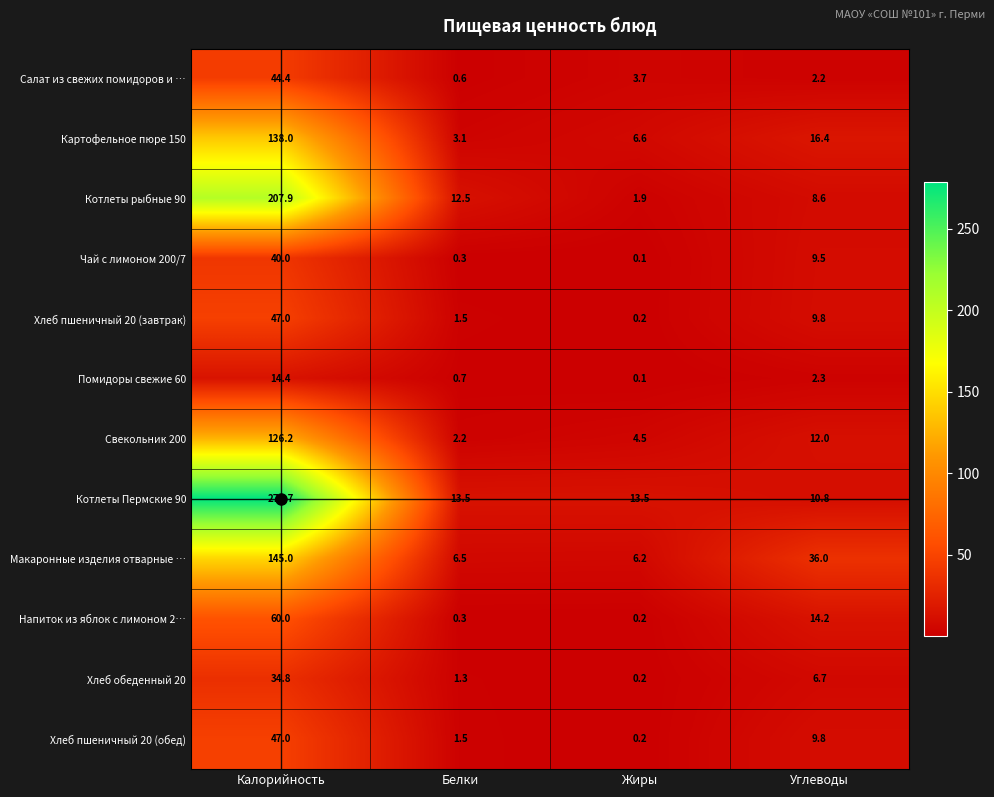

What is the highest value of the Хлеб пшеничный 20 (обед) series?

47.0